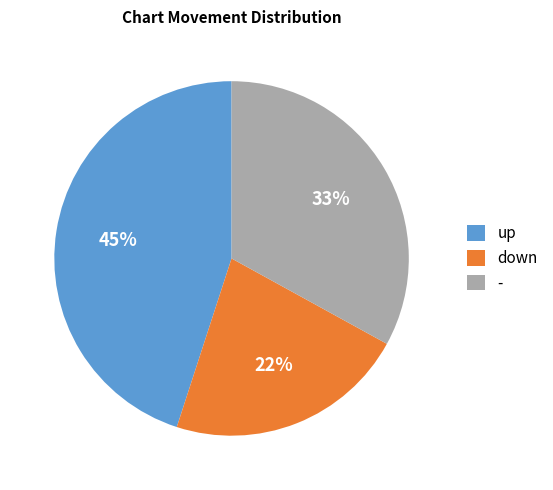

Count the number of slices in the pie.

3